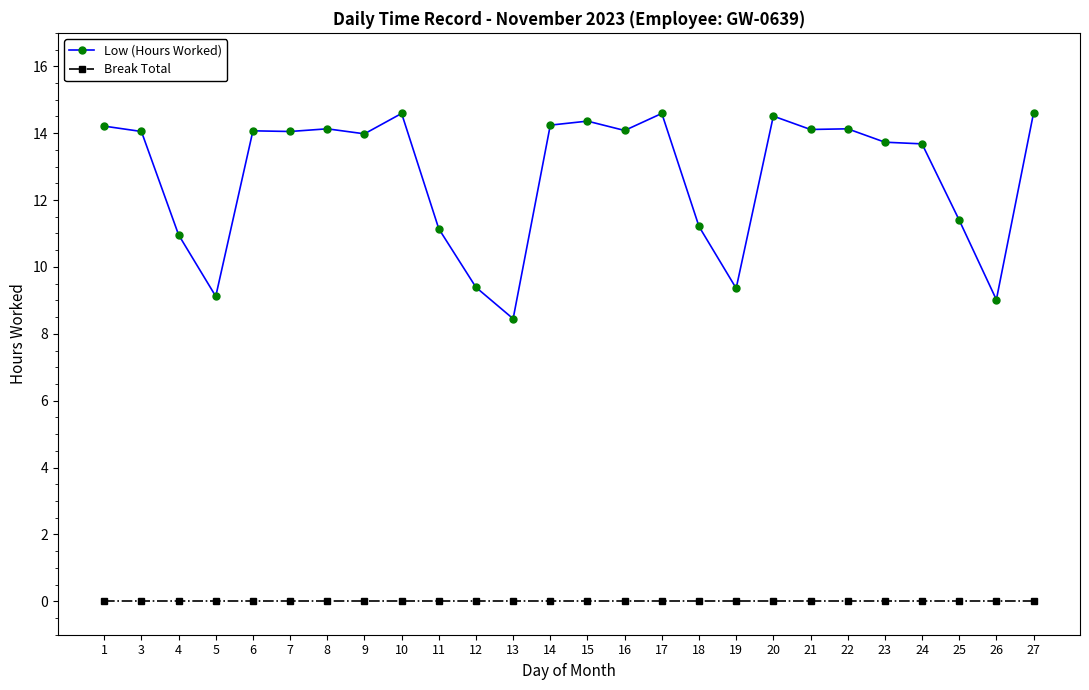

At how many categories does at least one series exceed 6?

26